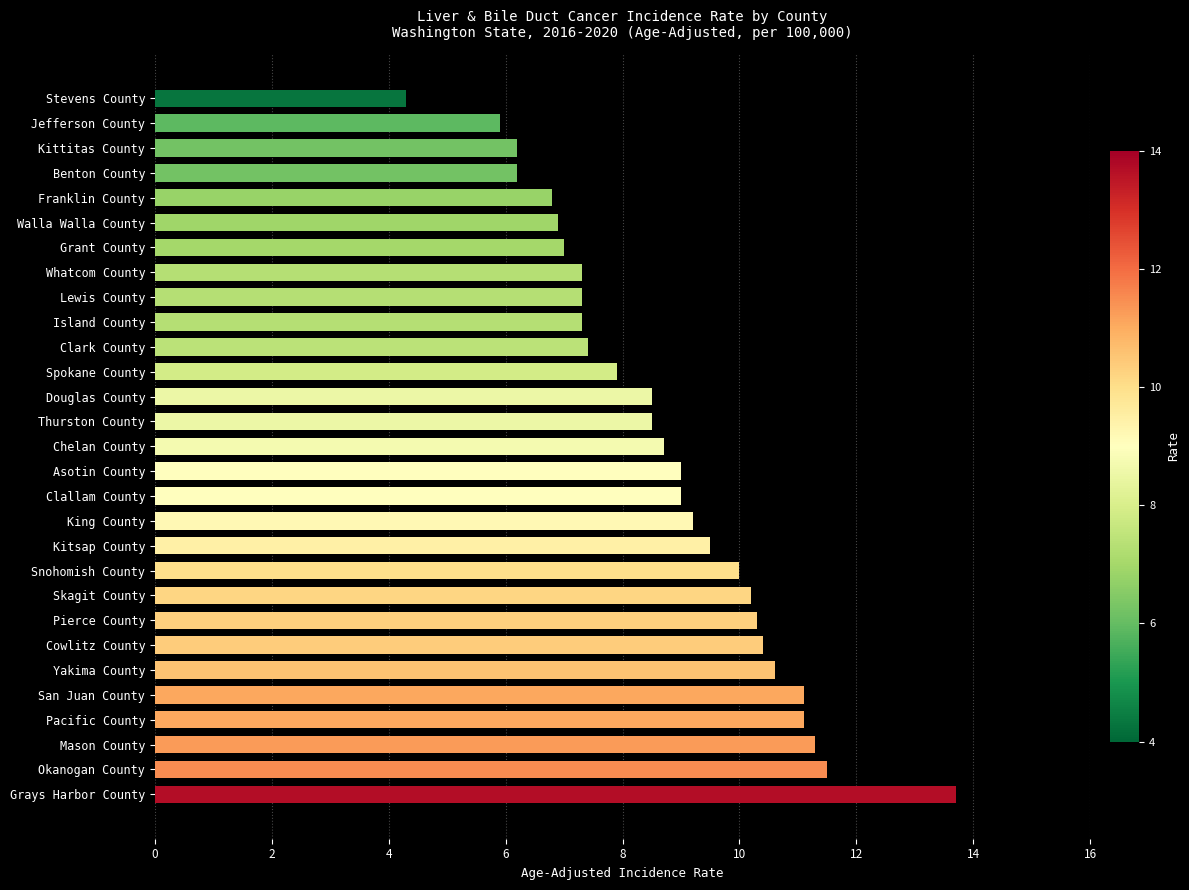

What is the approximate value at Cowlitz County?

10.4